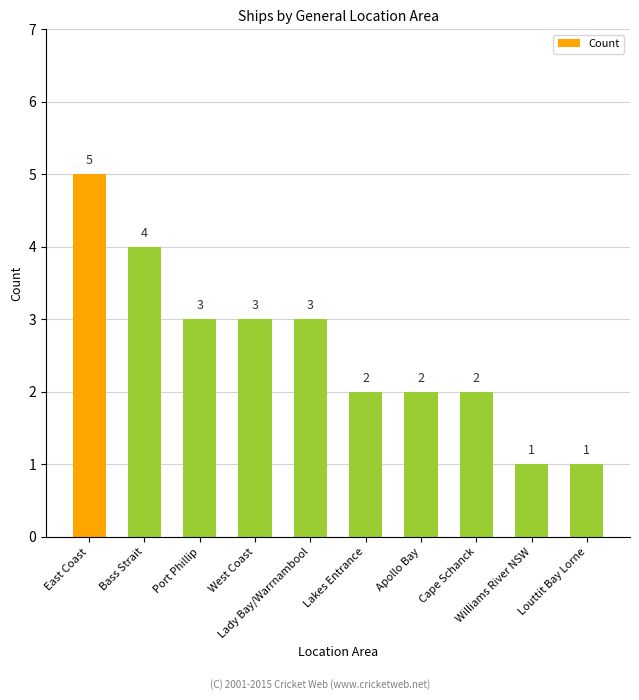

True or false: the data shows 3 at Port Phillip.

True